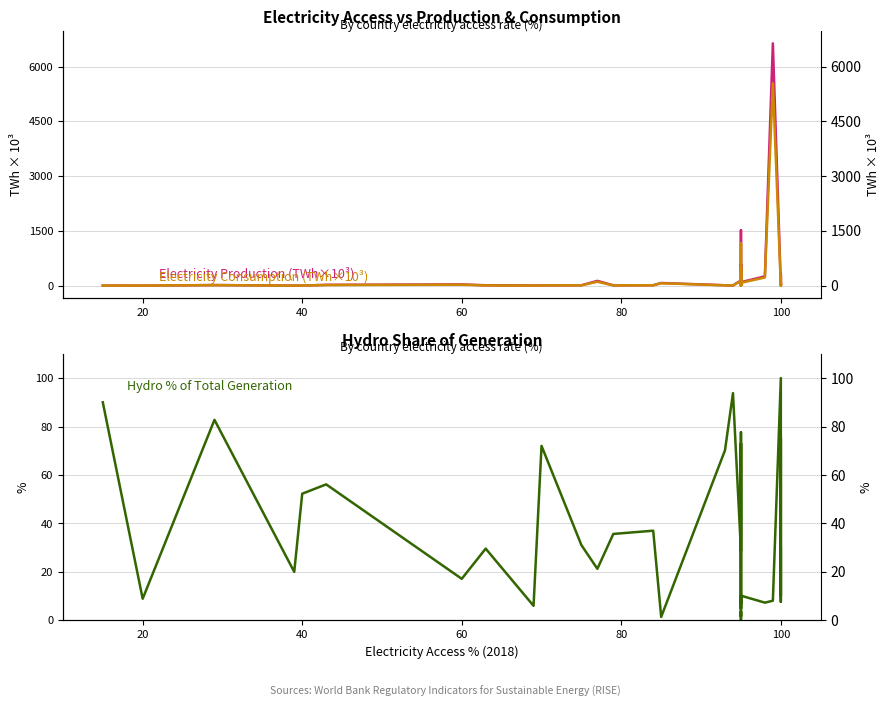

How many interior local valleys does the Electricity Production (TWh×10³) series have?

10